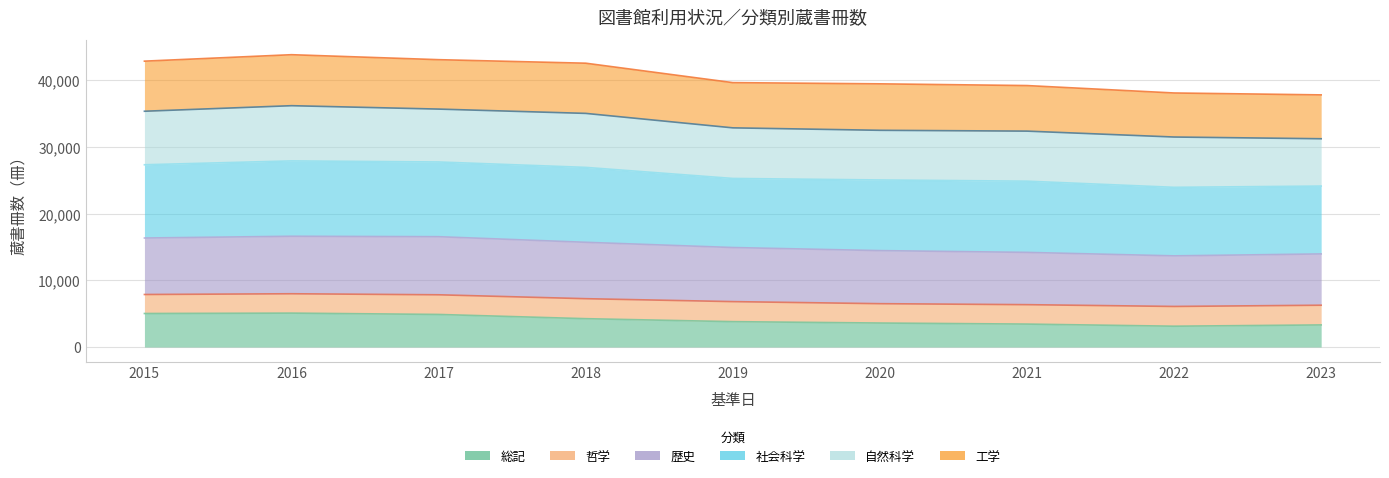

Which category has the lowest value in the 歴史 series?

2022